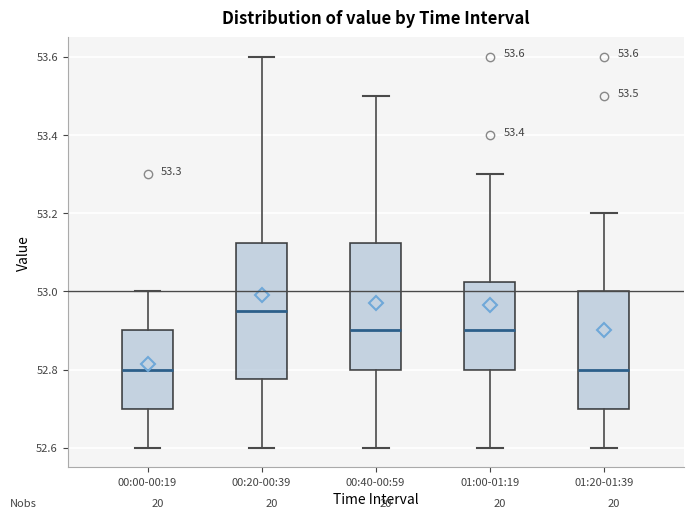

Comparing the boxes themselves (not the whiskers), which one is the tallest?

00:20-00:39